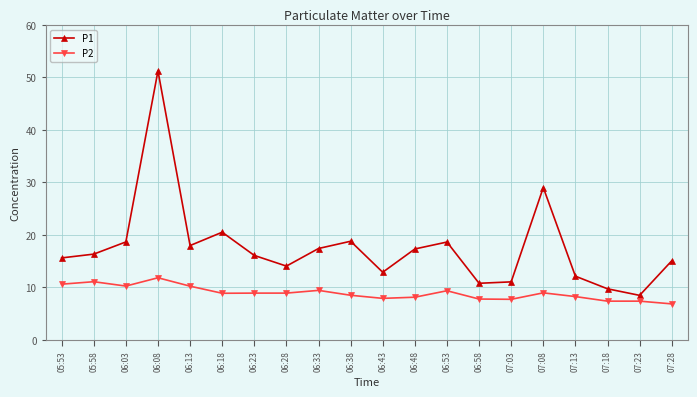

True or false: P1 and P2 cross at least once.

False